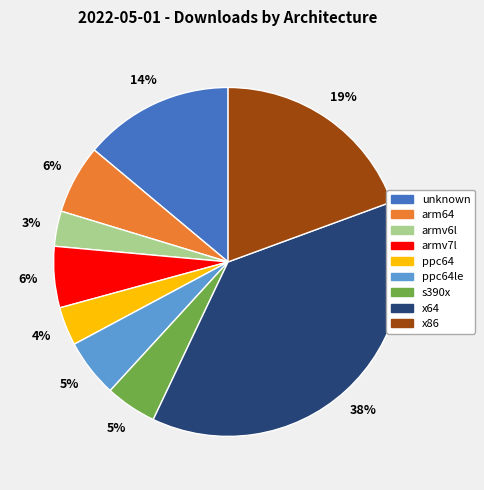

To the nearest percent, what is the combined percentage of armv7l and ppc64le?

11%